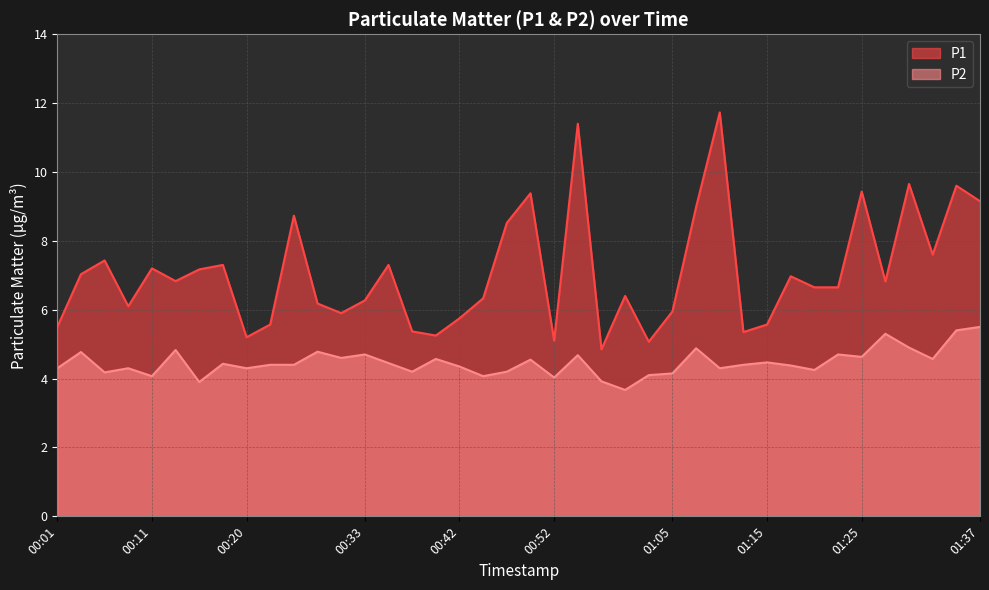

True or false: P2 and P1 intersect in this chart.

False